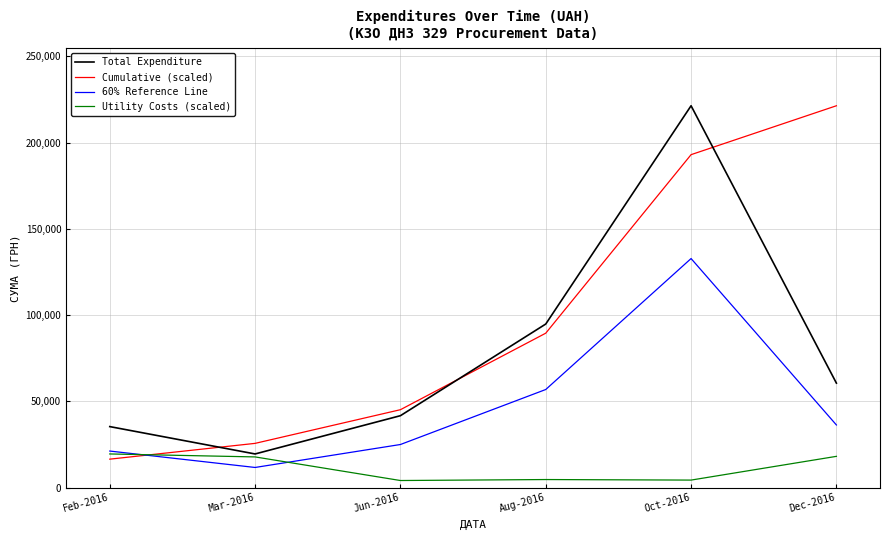

List the labels in order of Cumulative (scaled) value, largest first.

Dec-2016, Oct-2016, Aug-2016, Jun-2016, Mar-2016, Feb-2016